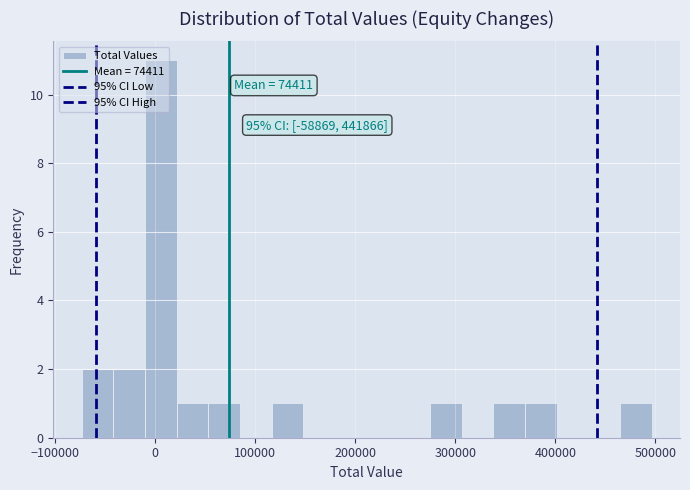

Around what value on the x-axis is the tallest bar? Give the approximate position of its centre, as read against the axis.

10000